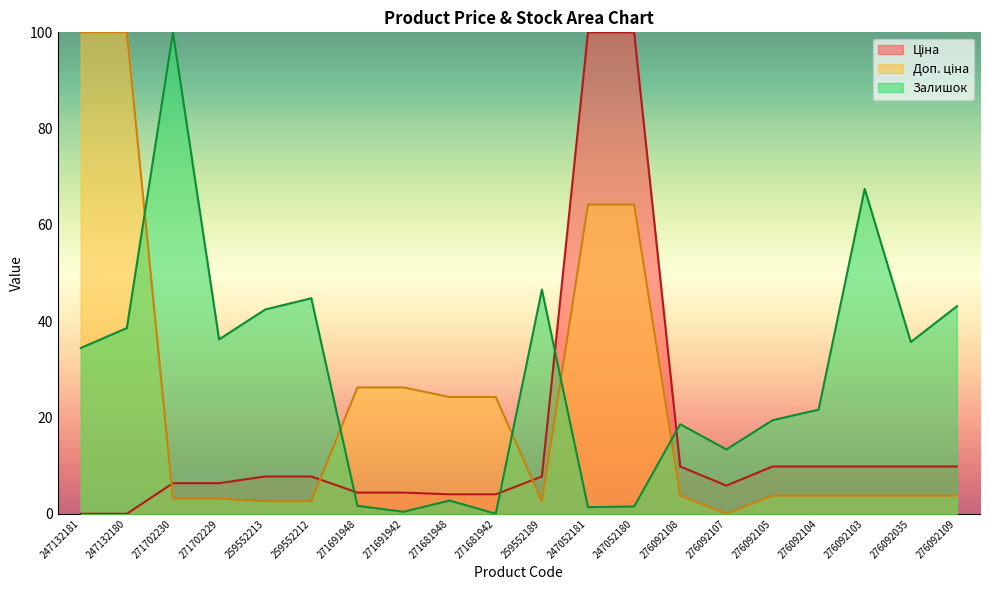

How many intersections are there between Ціна and Доп. ціна?

3